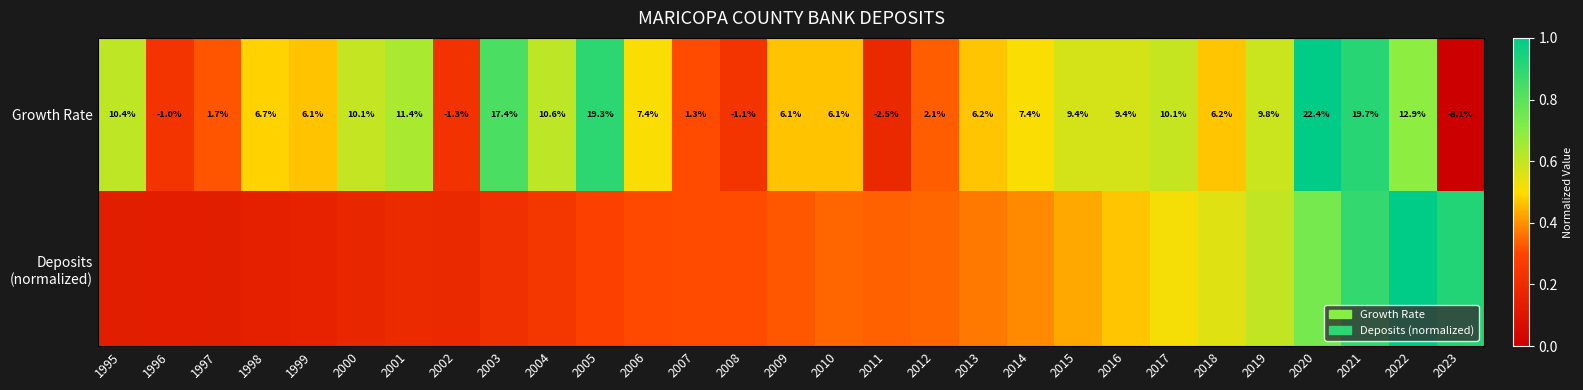

What value does the Deposits (normalized) series have at 2013?

0.4